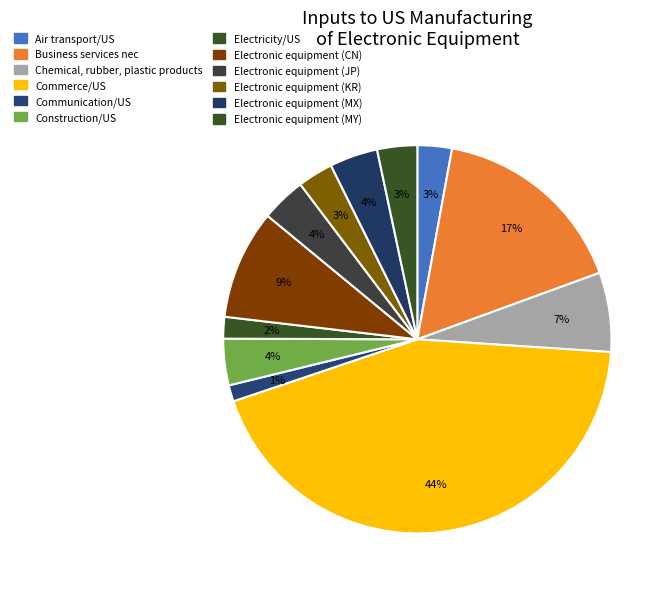

How many slices are in this pie chart?

12